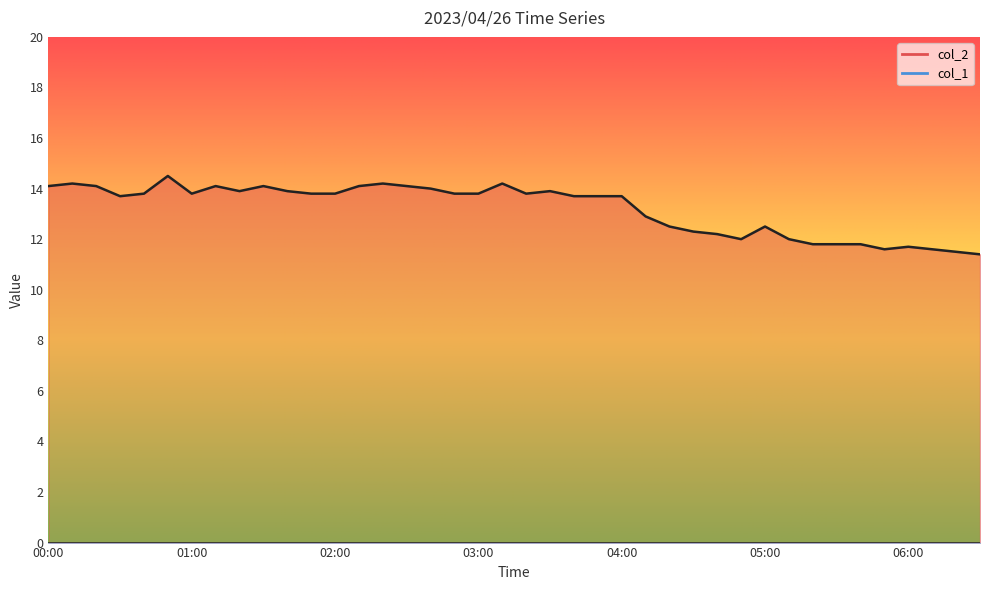

Which label corresponds to the largest value in the chart?

00:50